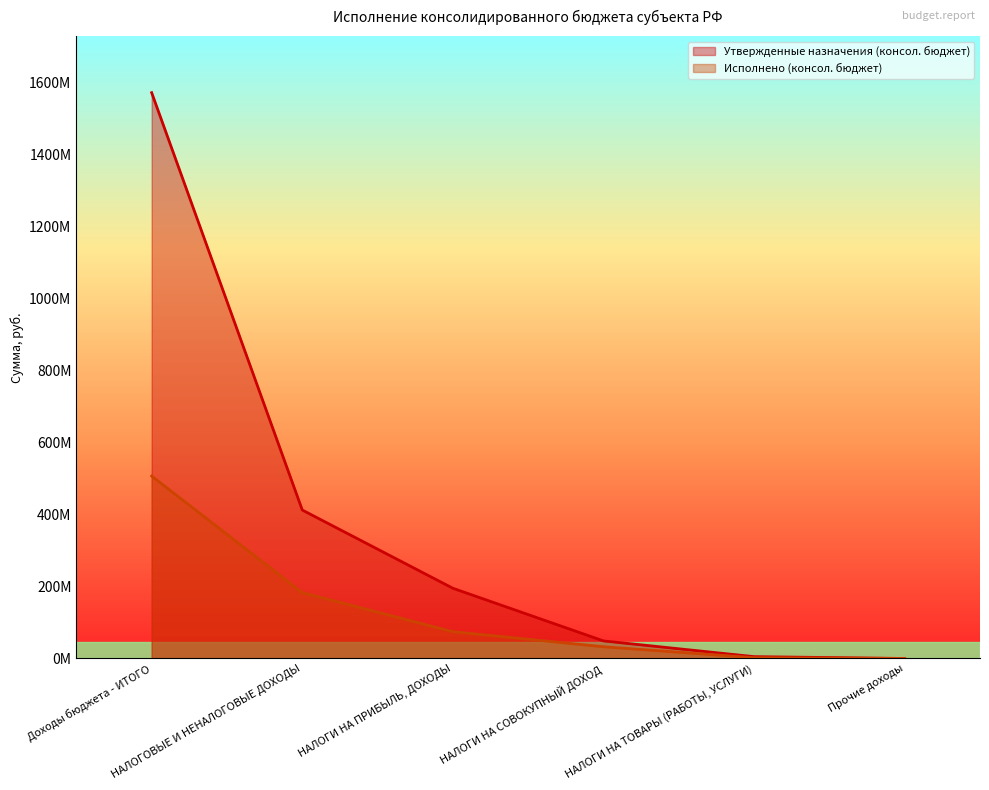

Which label corresponds to the largest value in the chart?

Доходы бюджета - ИТОГО